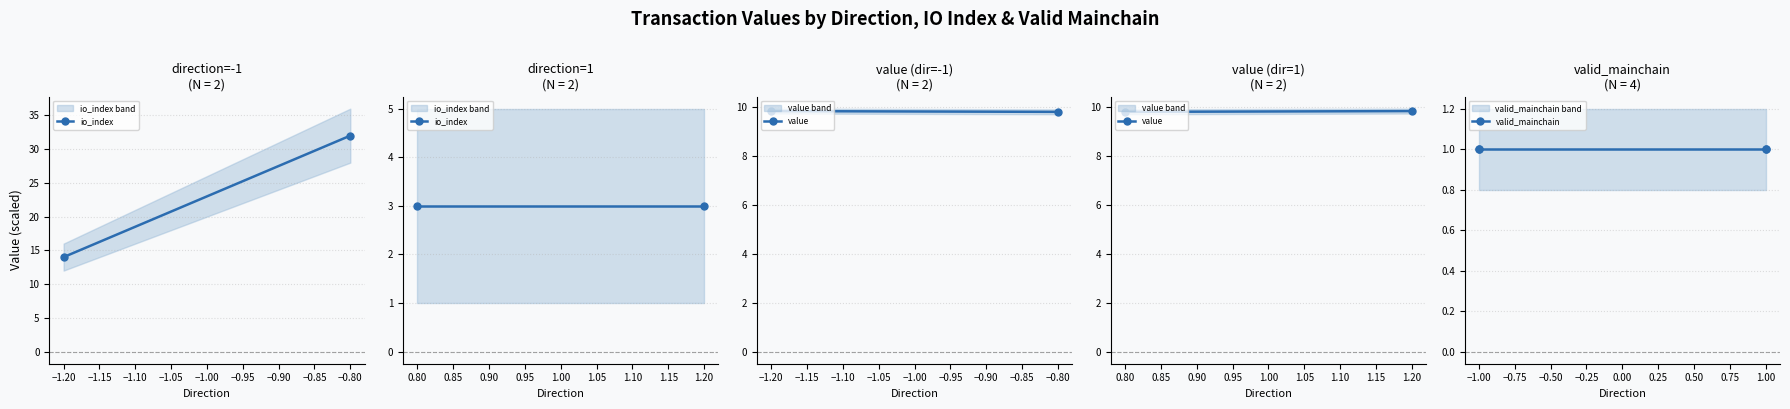

True or false: io_index and valid_mainchain intersect in this chart.

False